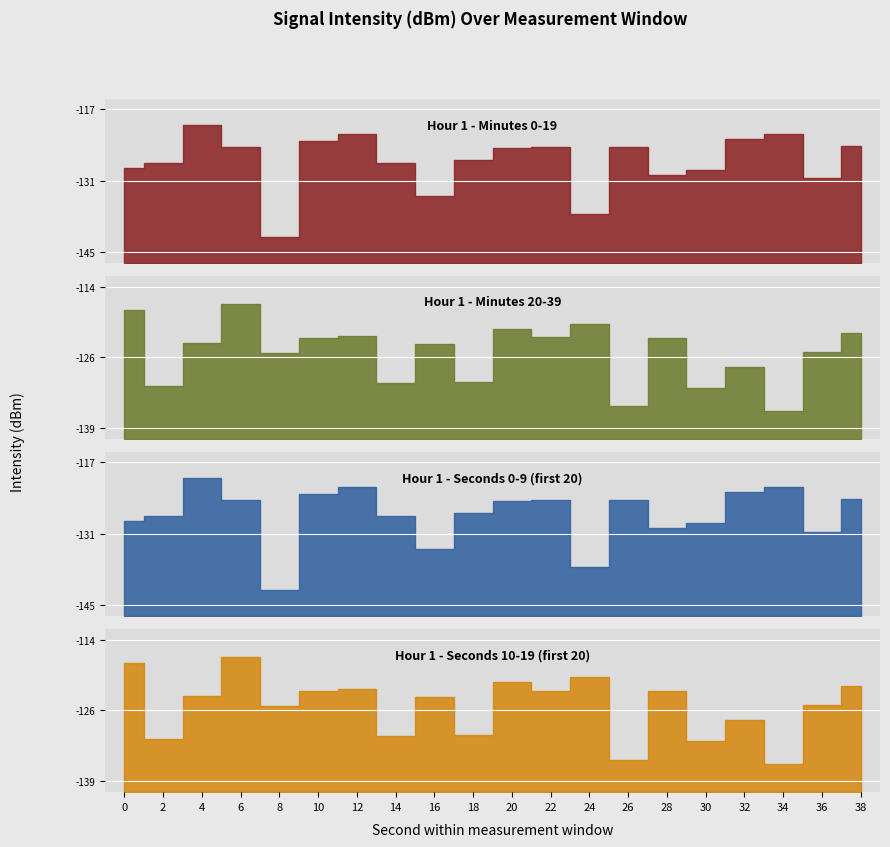

At 12, list the series in order from smallest to largest.

Hour 1 - Minutes 20-39, Hour 1 - Seconds 10-19 (first 20), Hour 1 - Minutes 0-19, Hour 1 - Seconds 0-9 (first 20)